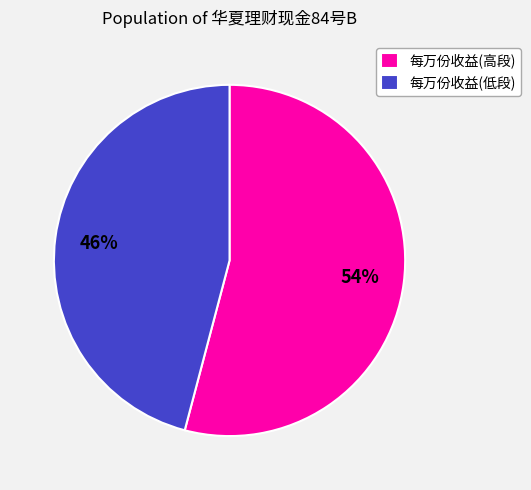

What is the largest slice in the pie chart?

每万份收益(高段)